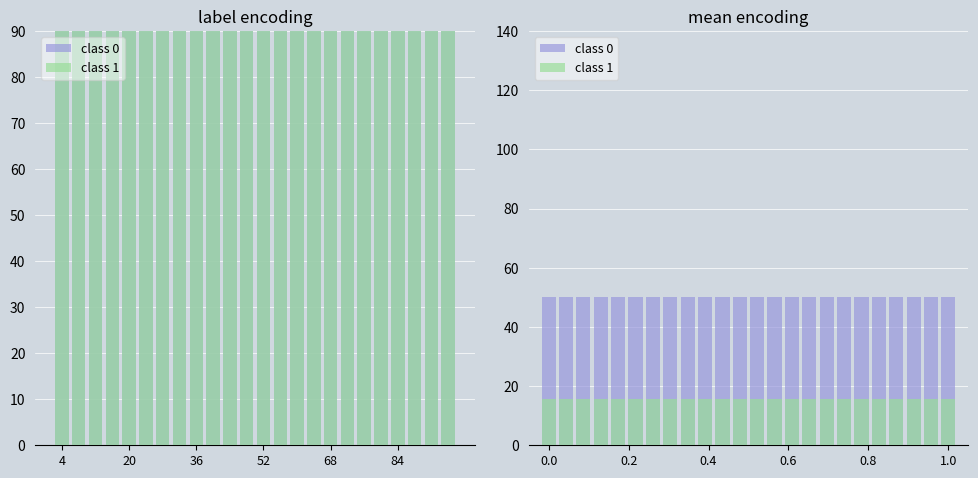

List the series in order of their peak value, highest first.

class 0, class 1